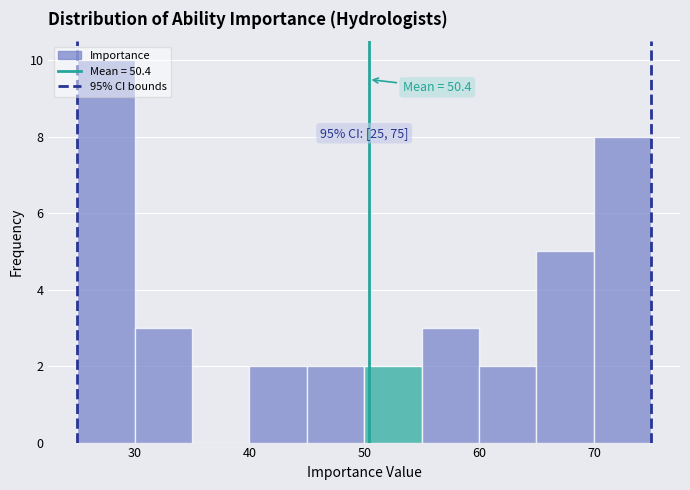

Which range on the x-axis has the tallest bar?

25 to 30